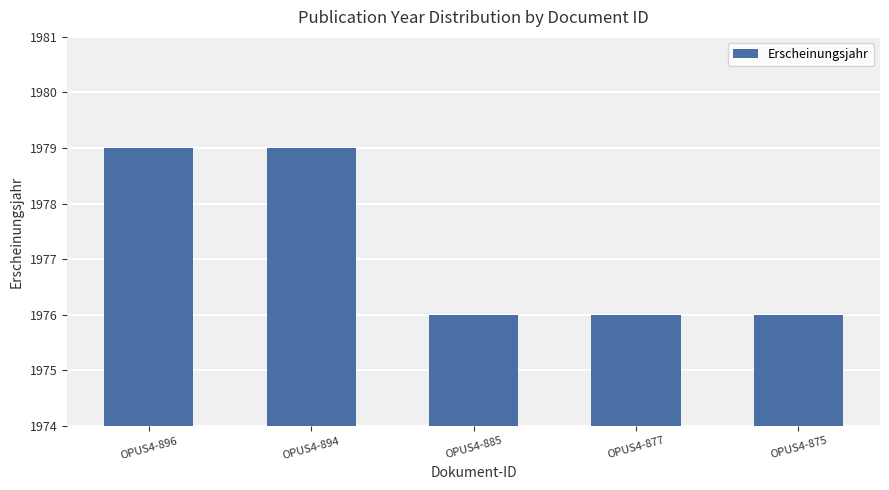

Count the values in the range 1976 to 1979.

5